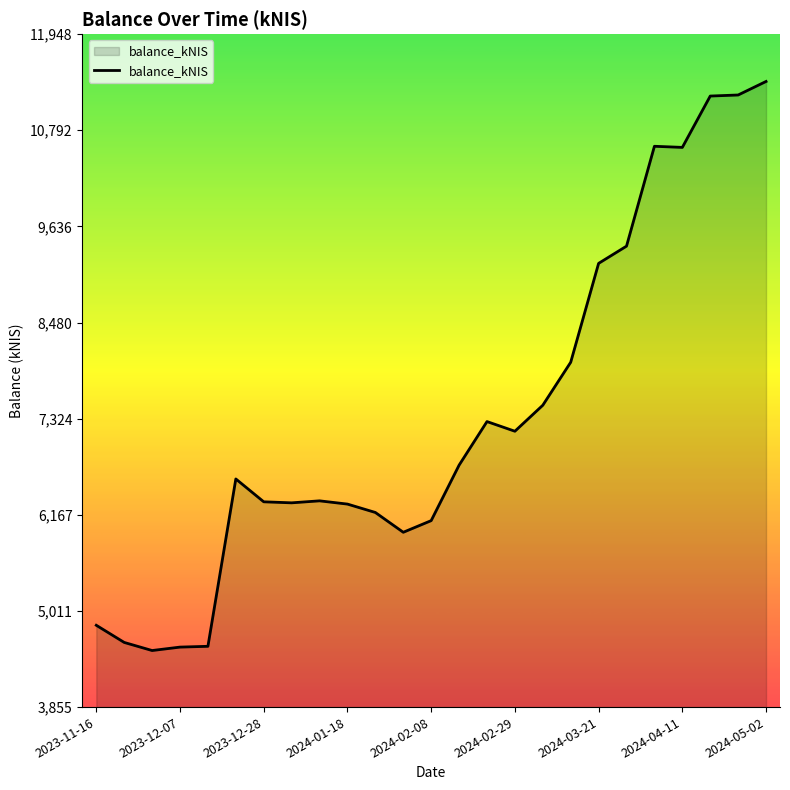

What is the minimum value shown in the chart?

4535.4